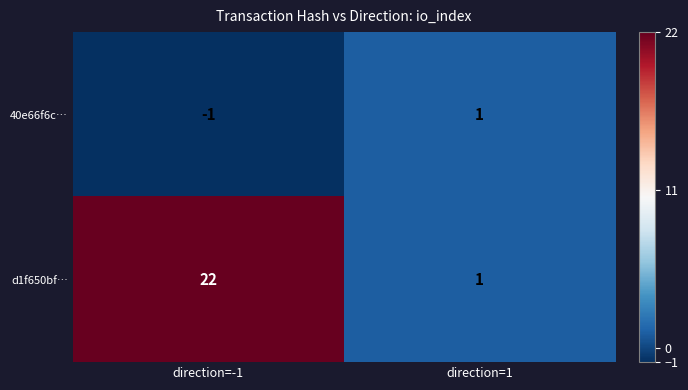

What is the sum of the d1f650bf… values at direction=1 and direction=-1?

23